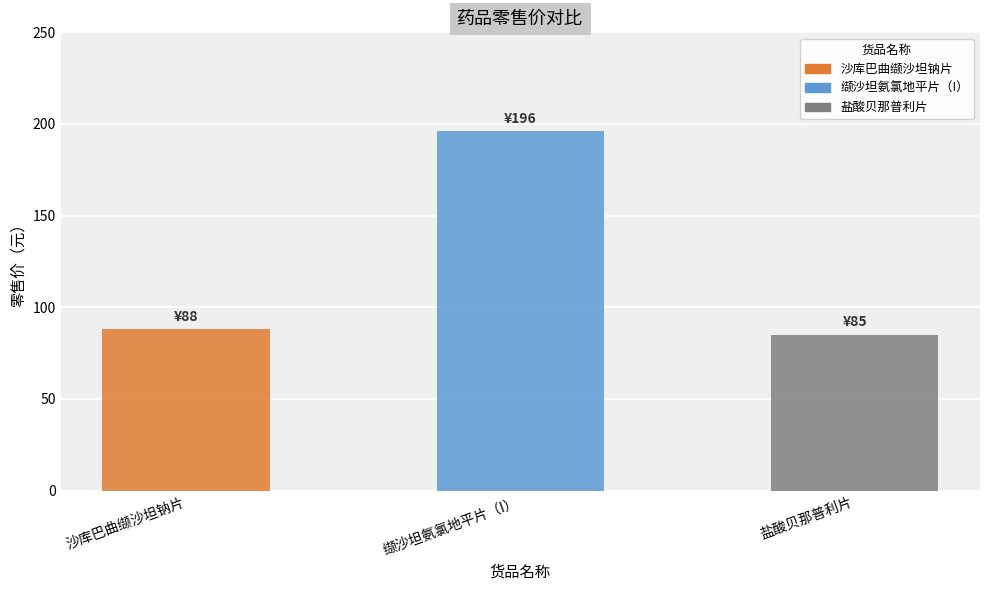

True or false: the data shows 134 at 沙库巴曲缬沙坦钠片.

False